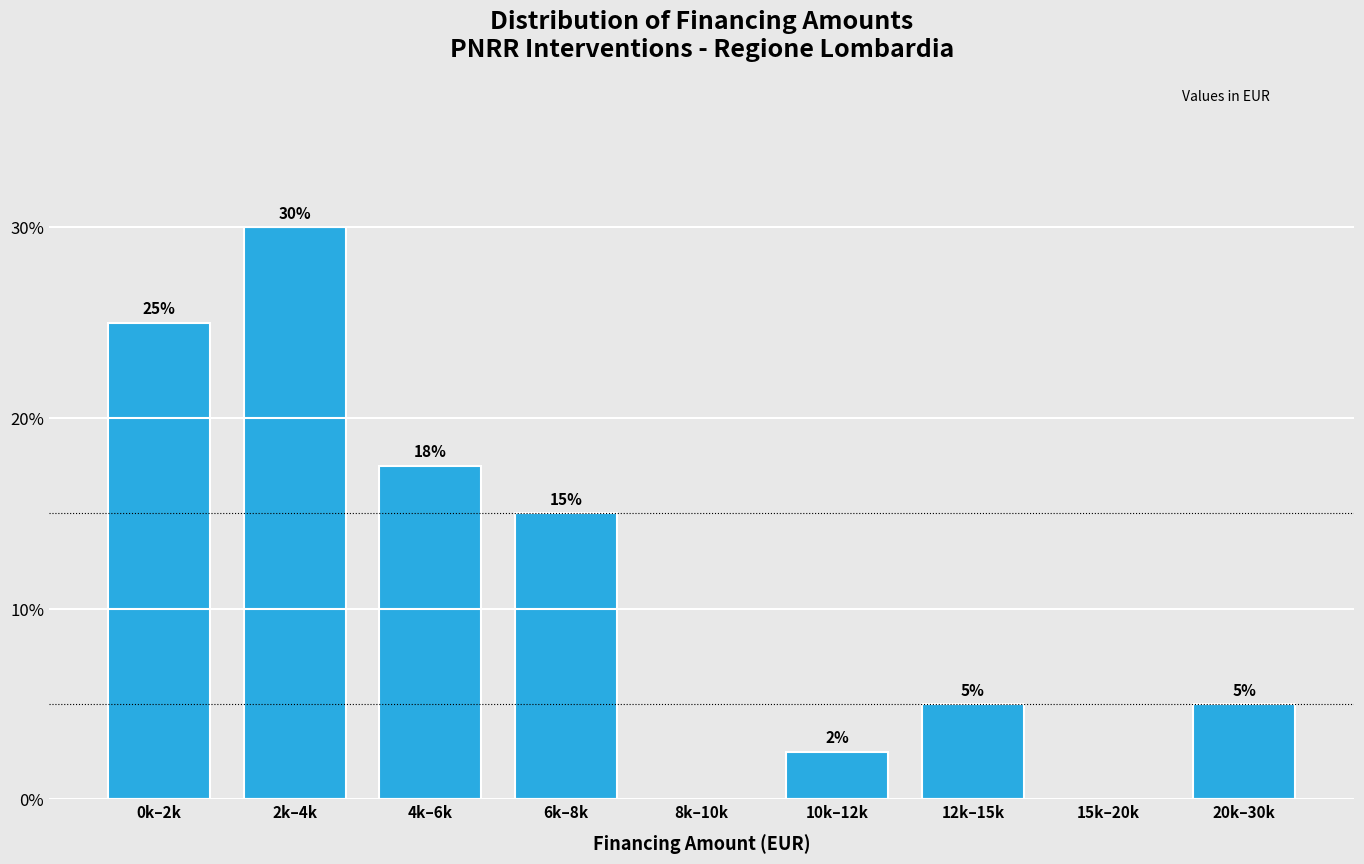

Where is the data nearest to the value 15?

6k–8k